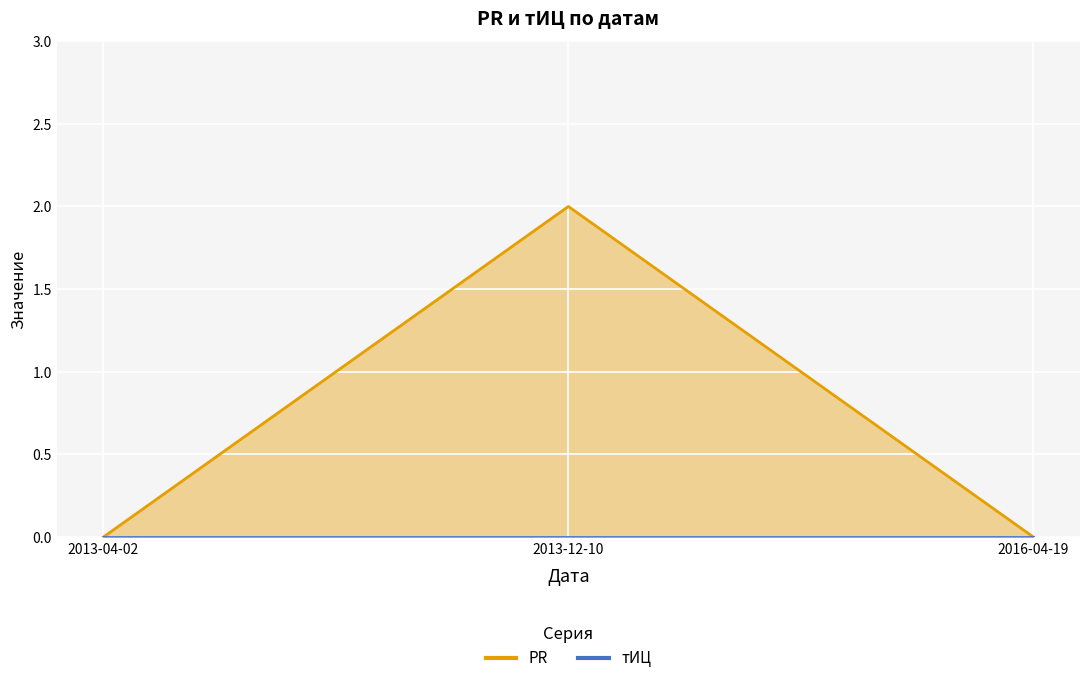

What is the greatest value displayed?

2